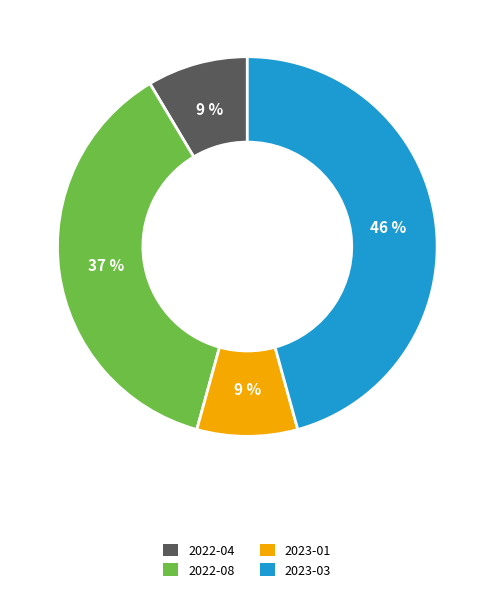

How many segments does this pie chart have?

4